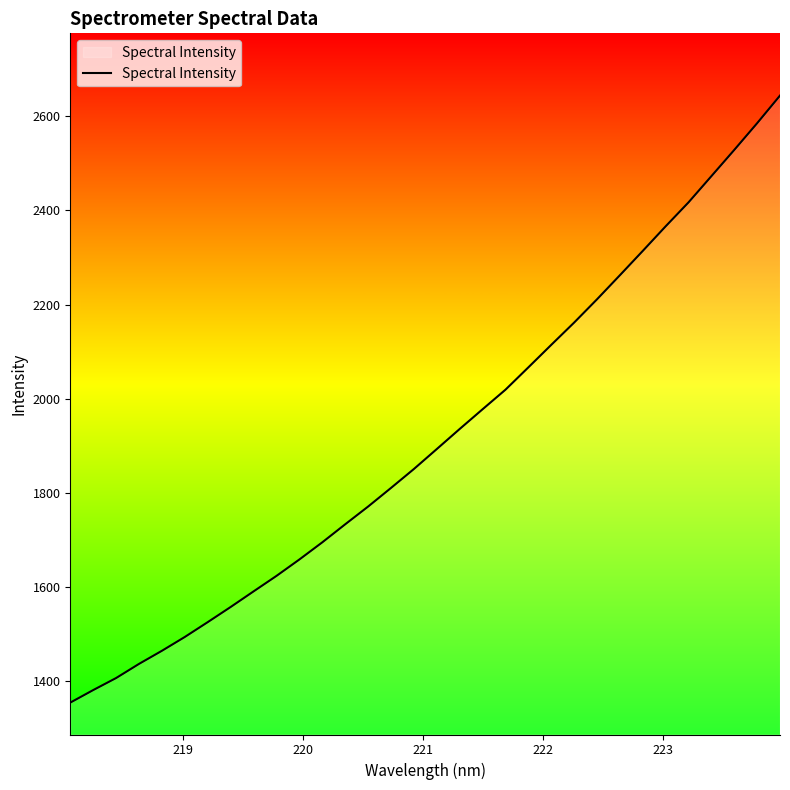

What is the value of the 32nd point from the left?

2644.1